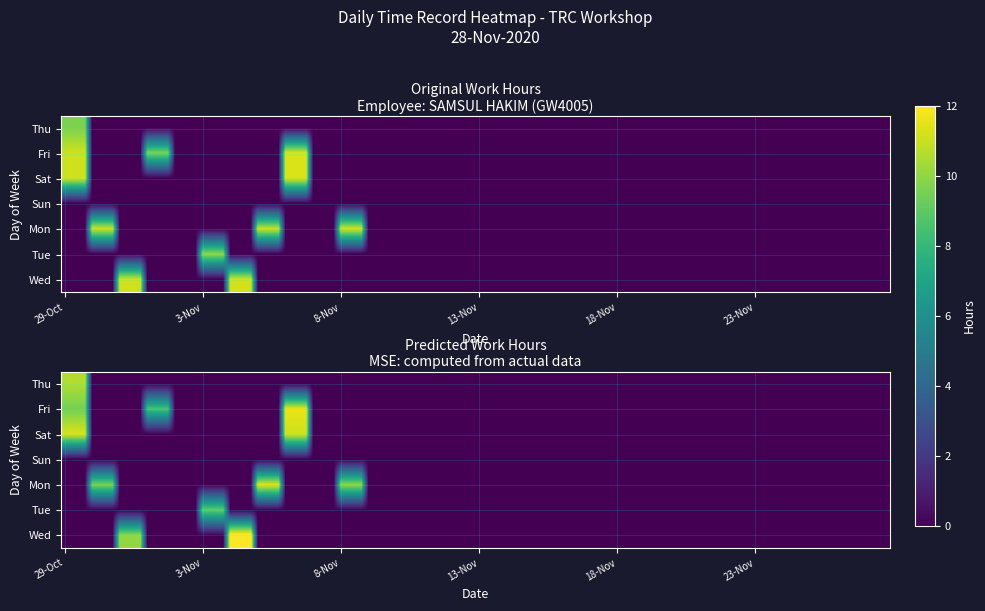

Which series has the widest spread of values?

Fri